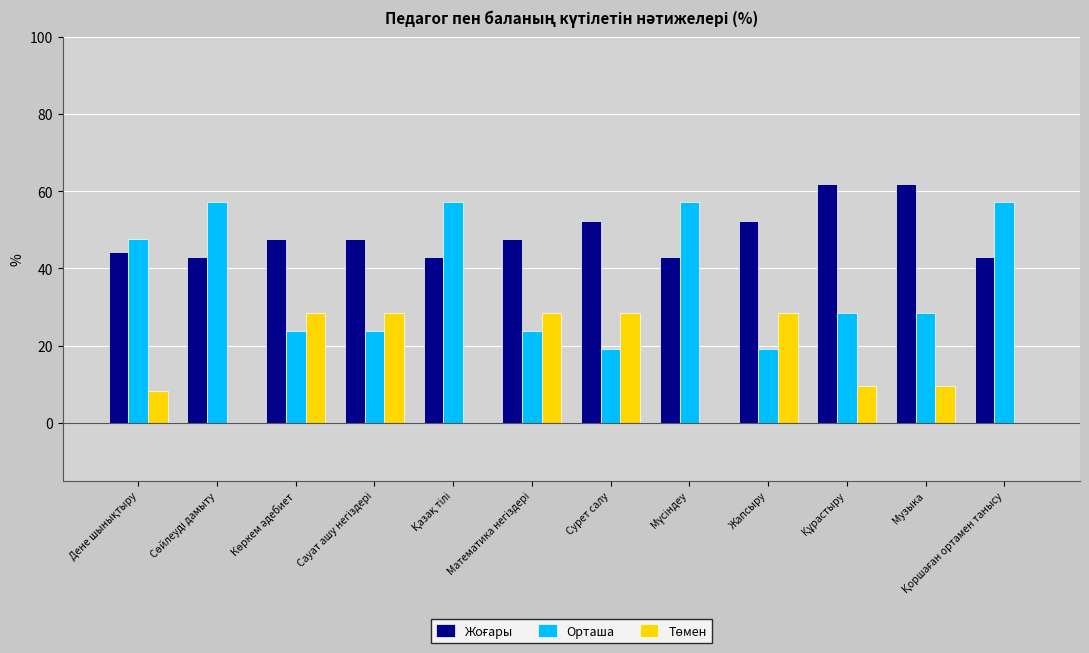

What is the greatest value displayed?

61.9